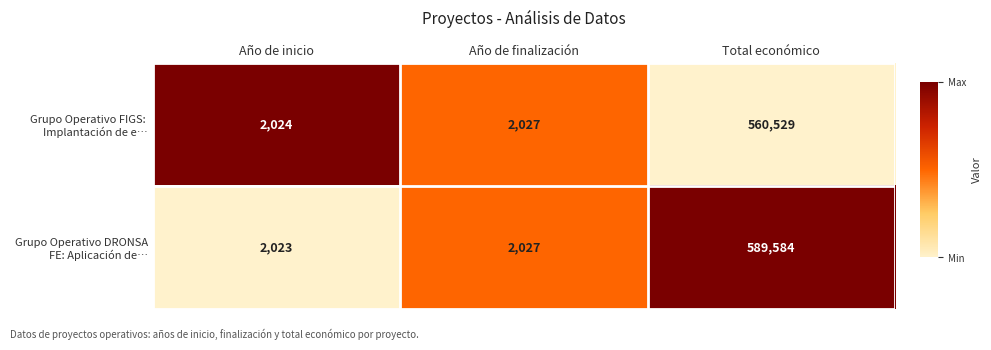

Which label corresponds to the largest value in the chart?

Total económico